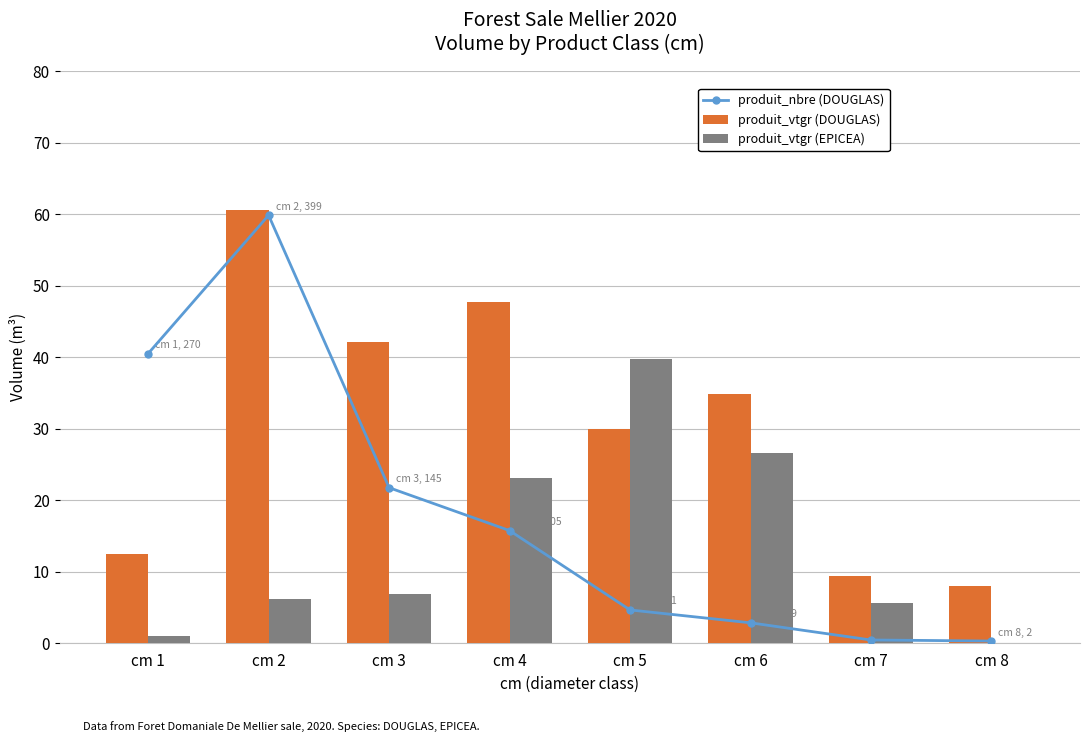

At which category is the sum across all series the highest?

cm 2